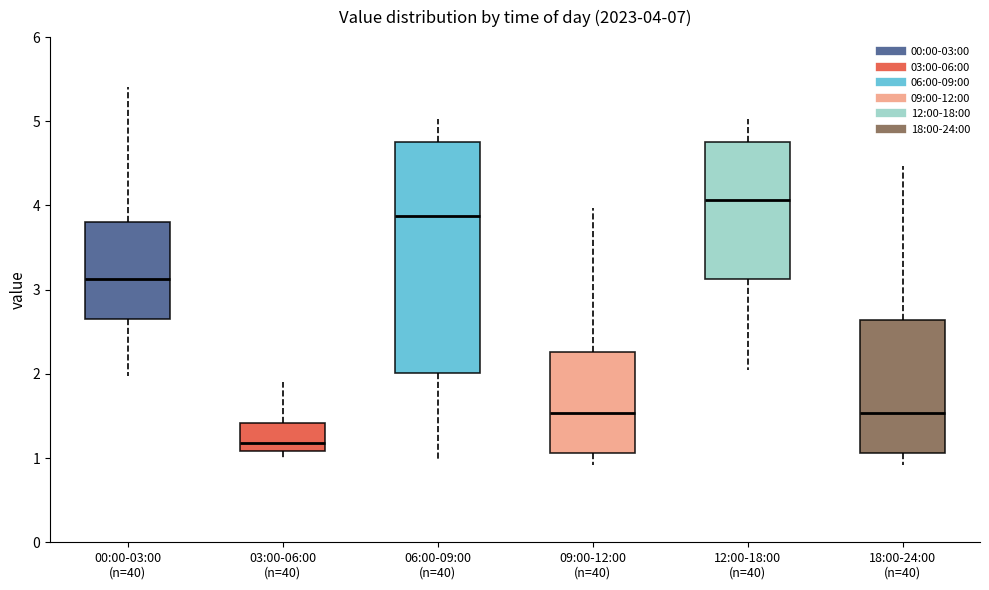

Which box has the highest median line?

12:00-18:00 (n=40)